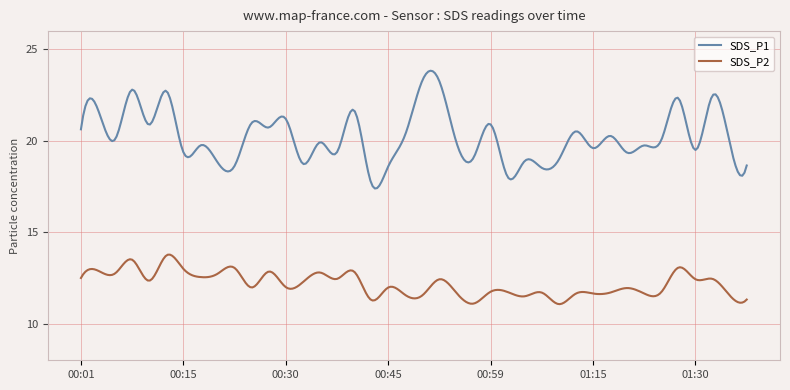

What is the minimum value for SDS_P2?

11.1